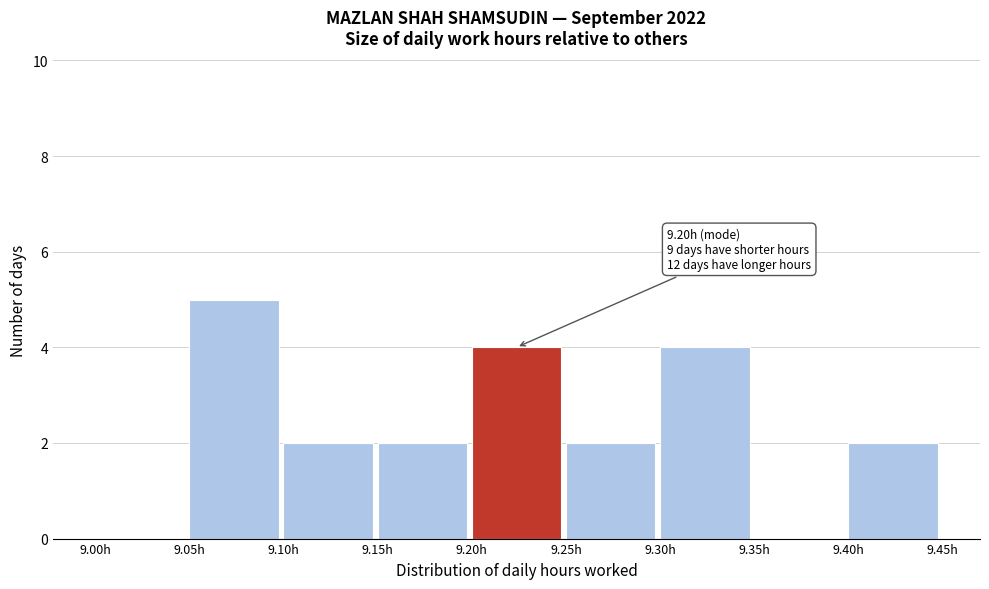

Over which range of the x-axis is the bar tallest?

9.05 to 9.10